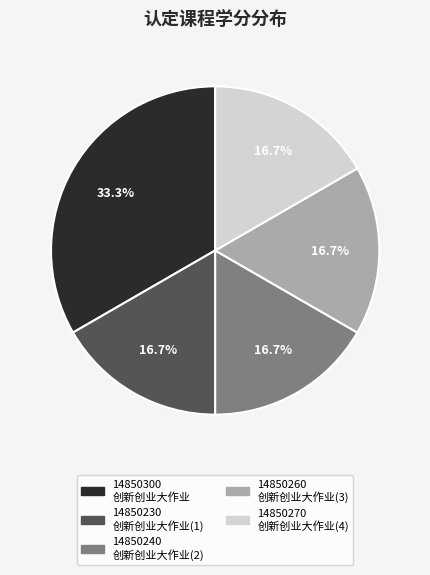

To the nearest percent, what is the difference between the largest and smallest slice percentages?

17%